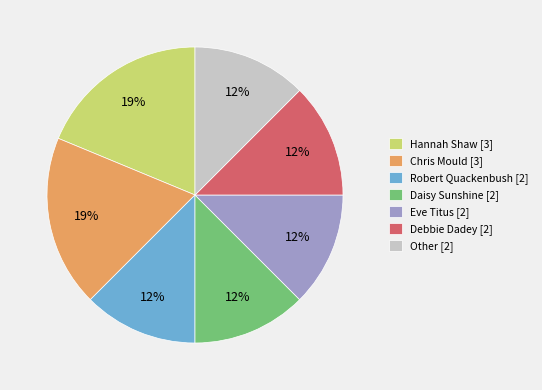

Do Hannah Shaw [3] and Eve Titus [2] together represent more than half of the pie?

No